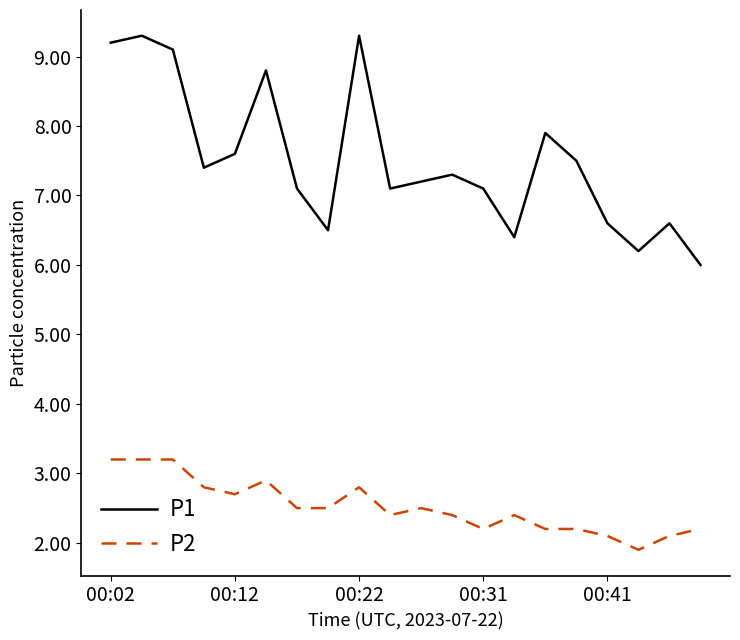

List the series in order of their overall mean, highest first.

P1, P2